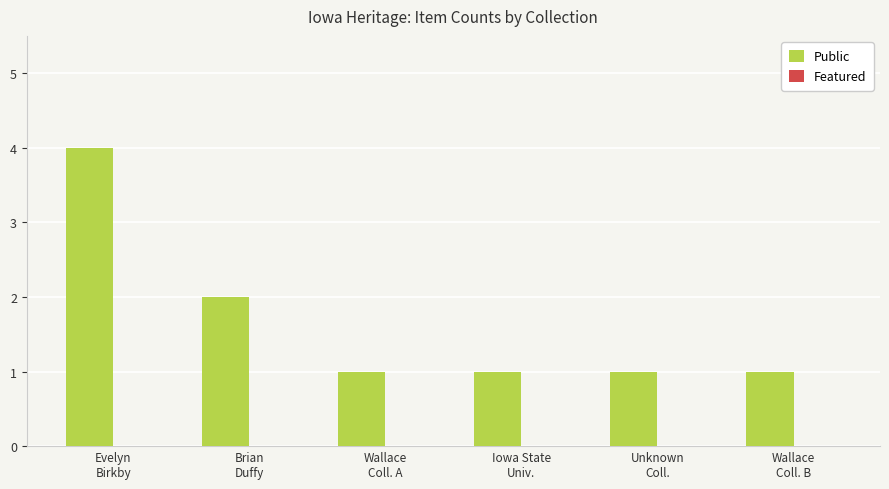

How many series are shown in this chart?

1